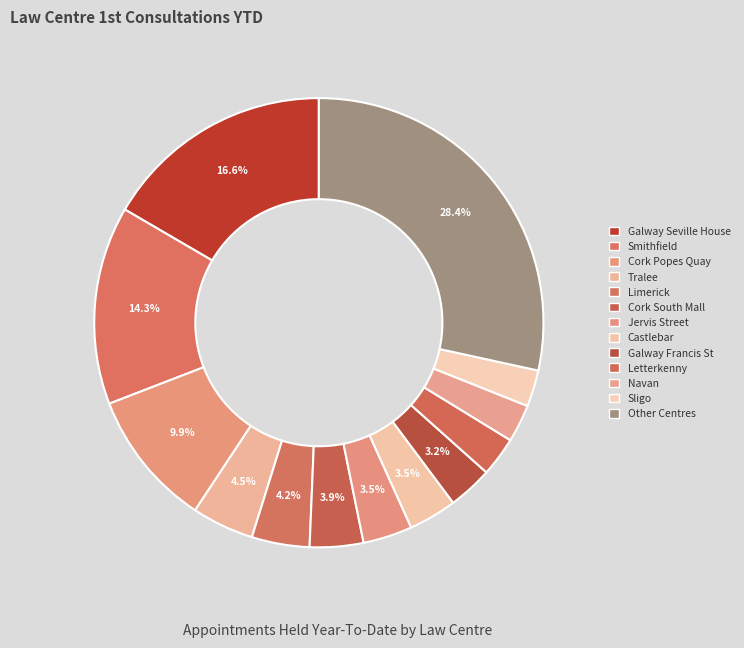

Count the number of slices in the pie.

13